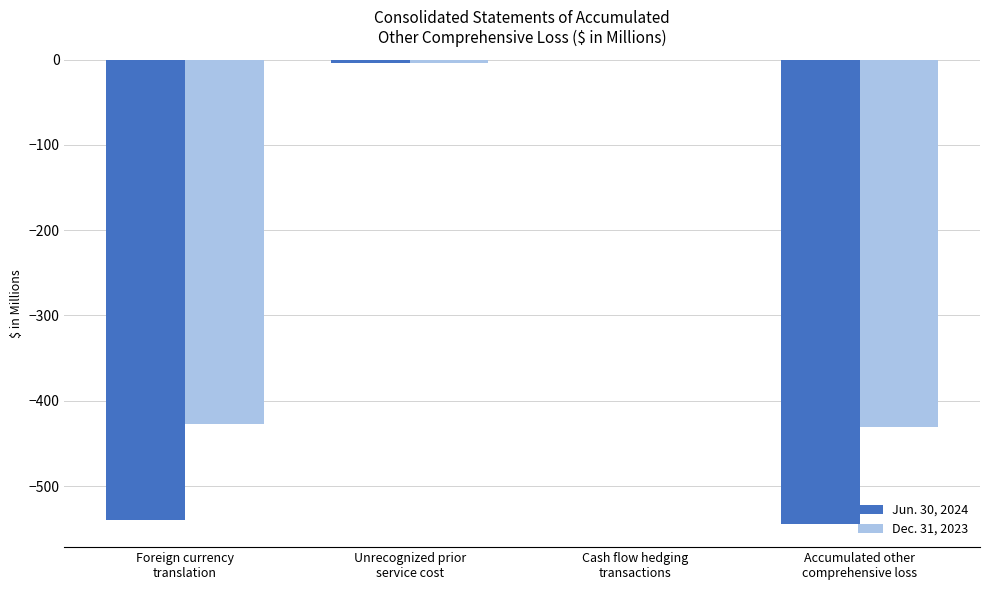

What is the total value across all series at Foreign currency
translation?

-966.7